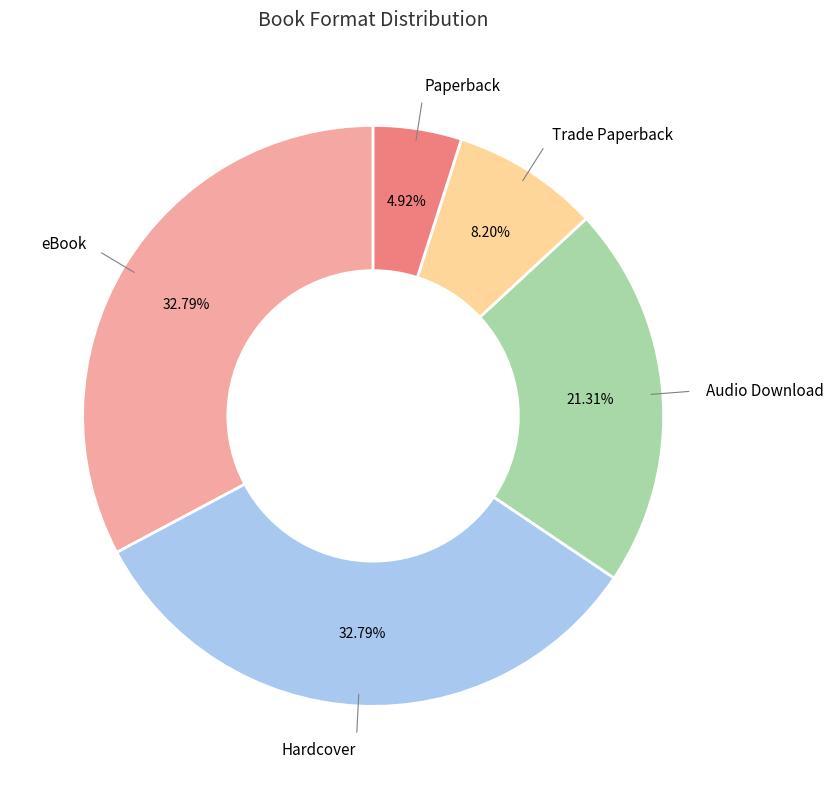

To the nearest percent, what is the difference between the largest and smallest slice percentages?

28%